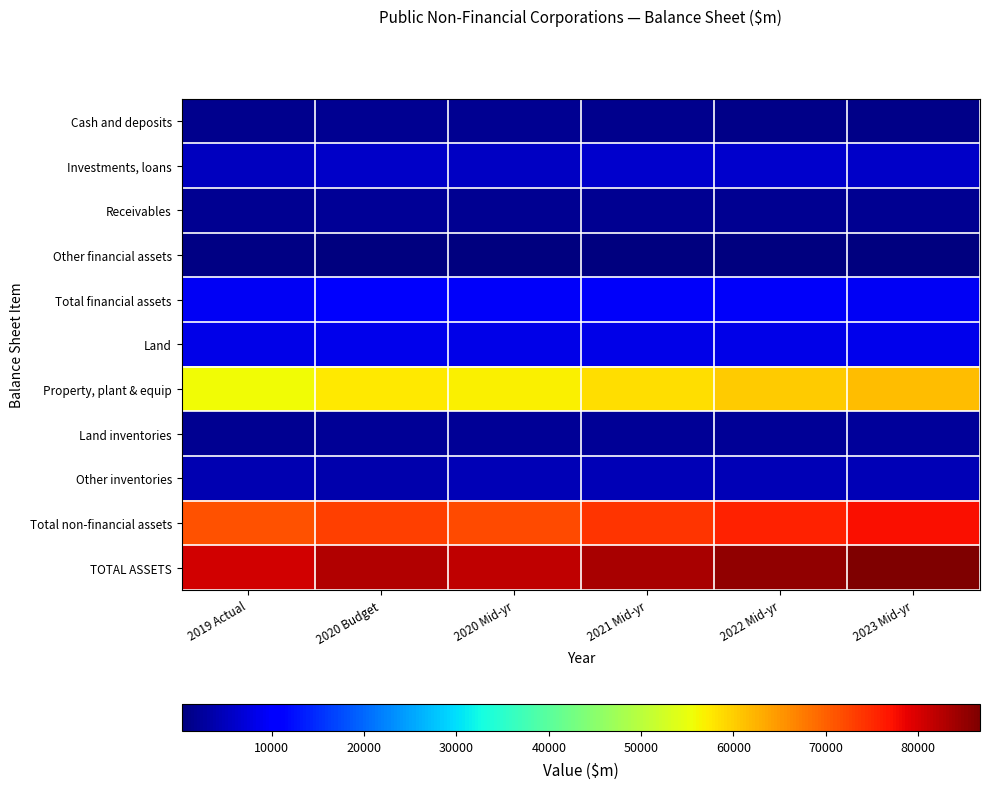

Reading left to right, transcribe all the data shown in this chart.

Cash and deposits: 2019 Actual=1391	2020 Budget=1613	2020 Mid-yr=1694	2021 Mid-yr=1296	2022 Mid-yr=1212	2023 Mid-yr=1147
Investments, loans: 2019 Actual=5253	2020 Budget=5670	2020 Mid-yr=5604	2021 Mid-yr=6051	2022 Mid-yr=6008	2023 Mid-yr=5964
Receivables: 2019 Actual=1804	2020 Budget=1968	2020 Mid-yr=1813	2021 Mid-yr=1832	2022 Mid-yr=1816	2023 Mid-yr=1824
Other financial assets: 2019 Actual=673	2020 Budget=518	2020 Mid-yr=553	2021 Mid-yr=394	2022 Mid-yr=301	2023 Mid-yr=246
Total financial assets: 2019 Actual=9124	2020 Budget=9786	2020 Mid-yr=9682	2021 Mid-yr=9608	2022 Mid-yr=9369	2023 Mid-yr=9209
Land: 2019 Actual=8222	2020 Budget=8517	2020 Mid-yr=8080	2021 Mid-yr=8079	2022 Mid-yr=8199	2023 Mid-yr=8404
Property, plant & equip: 2019 Actual=55899	2020 Budget=57591	2020 Mid-yr=56902	2021 Mid-yr=58596	2022 Mid-yr=60212	2023 Mid-yr=61460
Land inventories: 2019 Actual=1852	2020 Budget=2025	2020 Mid-yr=2022	2021 Mid-yr=2159	2022 Mid-yr=2205	2023 Mid-yr=2332
Other inventories: 2019 Actual=4275	2020 Budget=3801	2020 Mid-yr=4358	2021 Mid-yr=4392	2022 Mid-yr=4431	2023 Mid-yr=4544
Total non-financial assets: 2019 Actual=71195	2020 Budget=72869	2020 Mid-yr=72142	2021 Mid-yr=73995	2022 Mid-yr=75802	2023 Mid-yr=77488
TOTAL ASSETS: 2019 Actual=80319	2020 Budget=82655	2020 Mid-yr=81823	2021 Mid-yr=83603	2022 Mid-yr=85171	2023 Mid-yr=86697